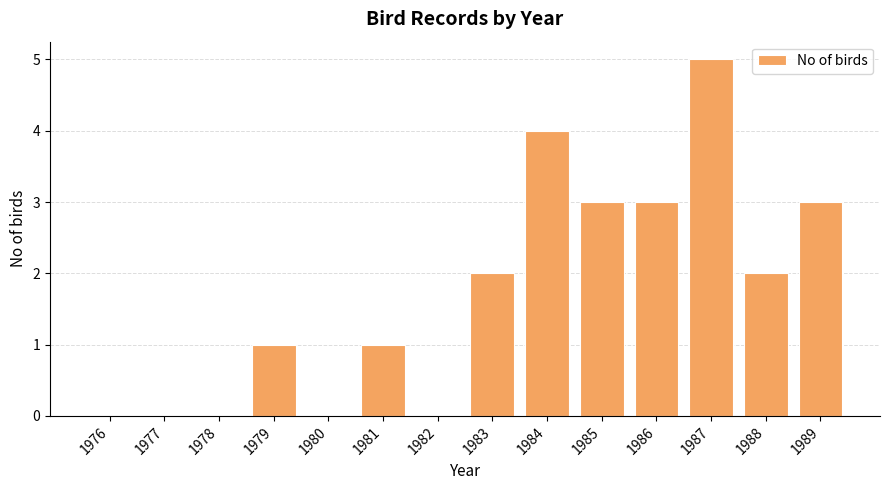

The chart shows a value of 0 at 1977. True or false?

True